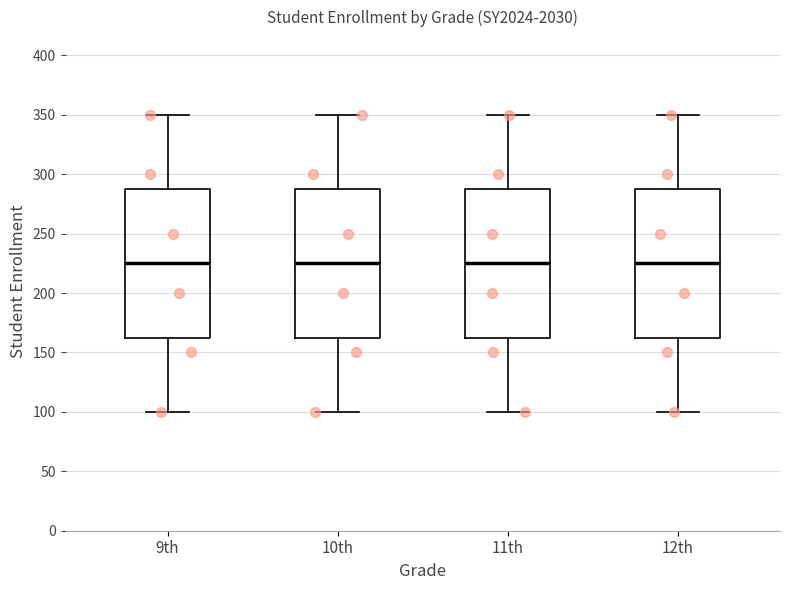

Reading left to right, transcribe this box plot: for each box, give where its median line is, the range the box spans, and where its two whiskers end, as read against the y-axis. The values are not printed on the chart, so give them approximately, as read against the axis.

9th: median 225, box 165 to 290, whiskers 100 to 350
10th: median 225, box 165 to 290, whiskers 100 to 350
11th: median 225, box 165 to 290, whiskers 100 to 350
12th: median 225, box 165 to 290, whiskers 100 to 350